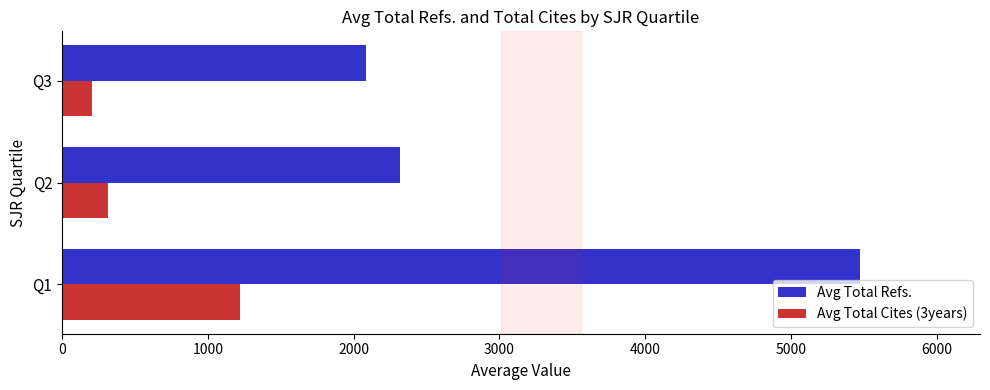

Which series has the widest spread of values?

Avg Total Refs.